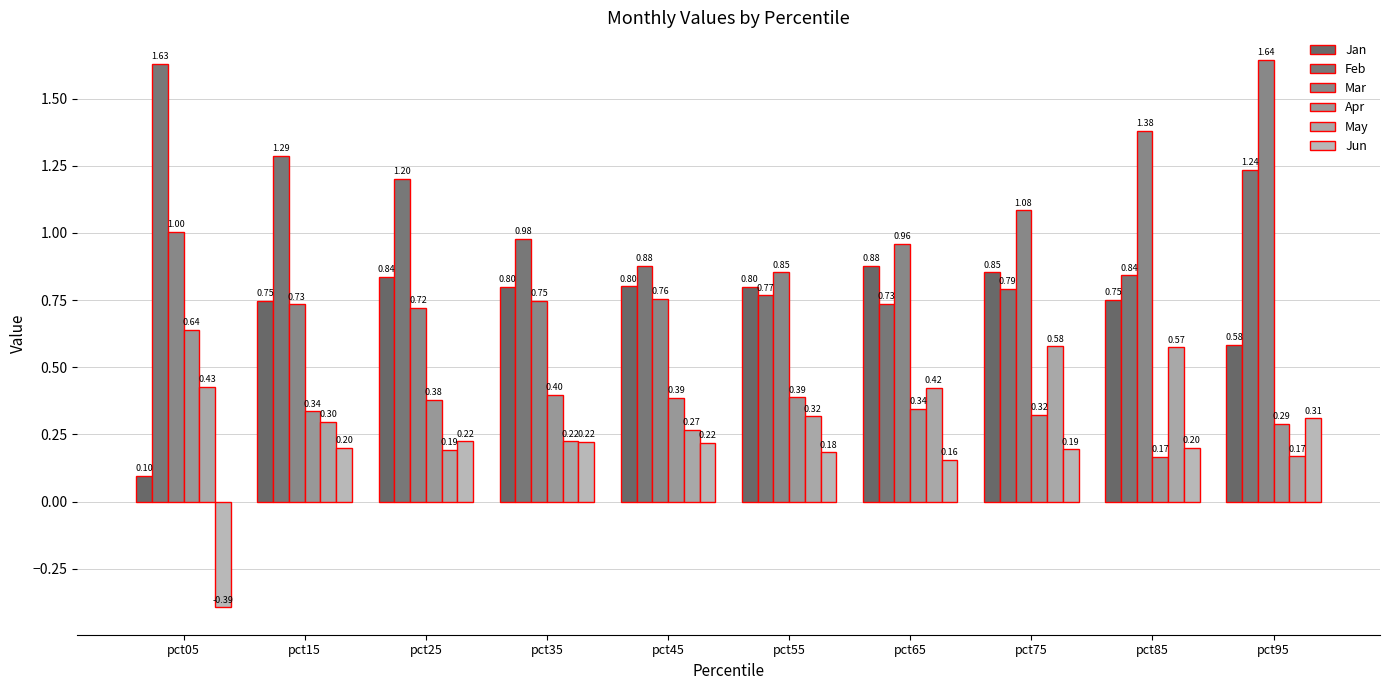

Which series changed the most between pct65 and pct95?

Mar